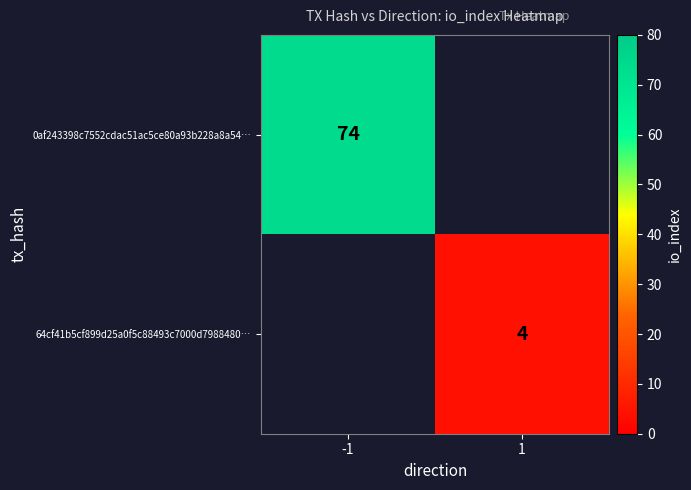

Is the value of 0af243398c7552cdac51ac5ce80a93b228a8a54… at -1 greater than the value of 64cf41b5cf899d25a0f5c88493c7000d7988480… at 1?

Yes